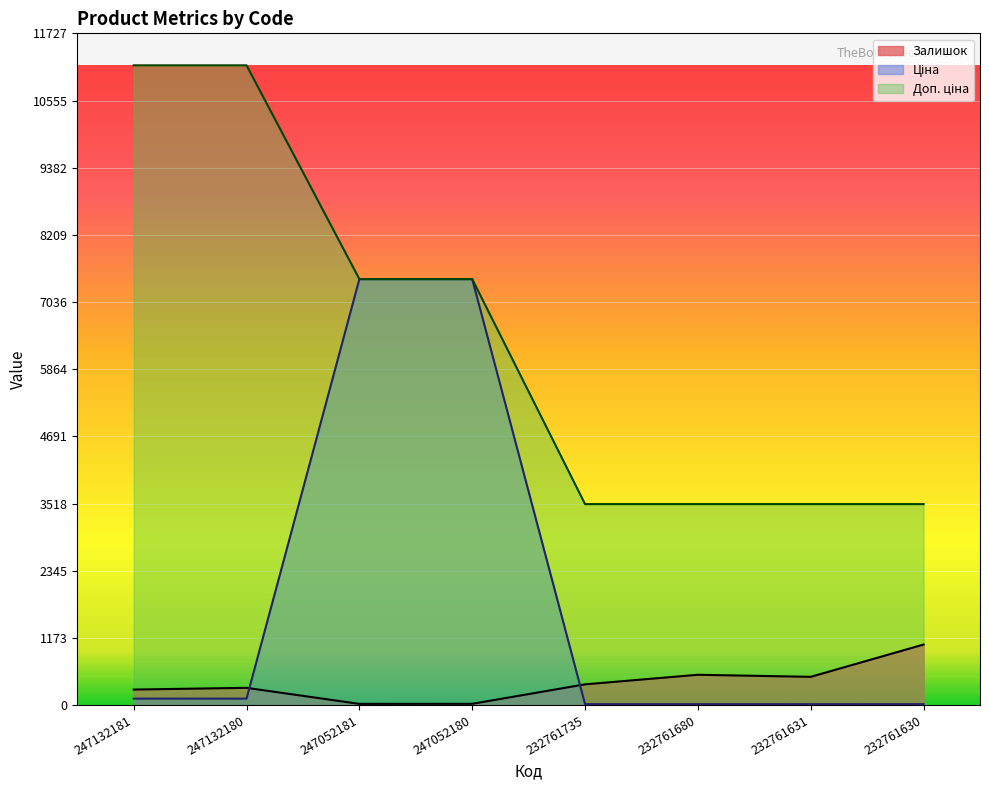

At which category does Залишок reach its first local valley?

247052181